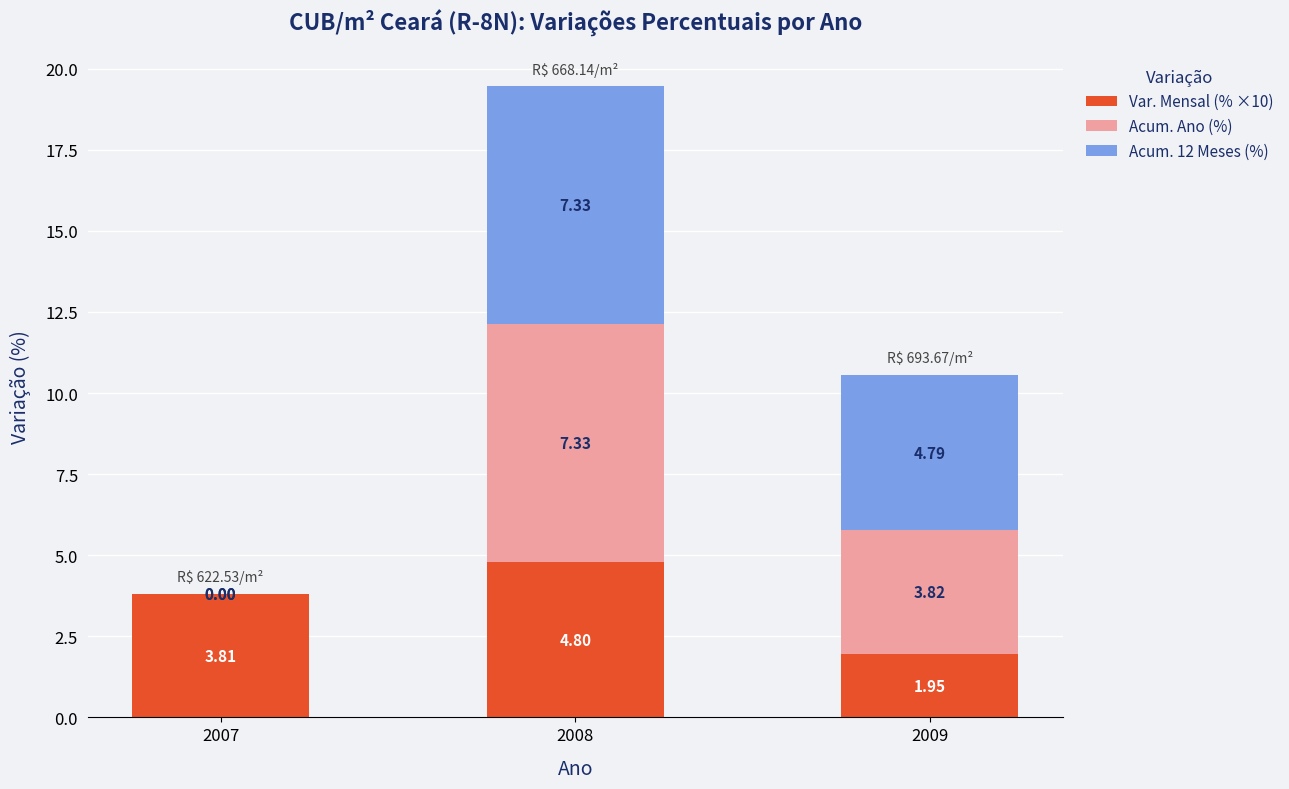

What is the sum of the Var. Mensal (% ×10) values at 2009 and 2007?

5.8